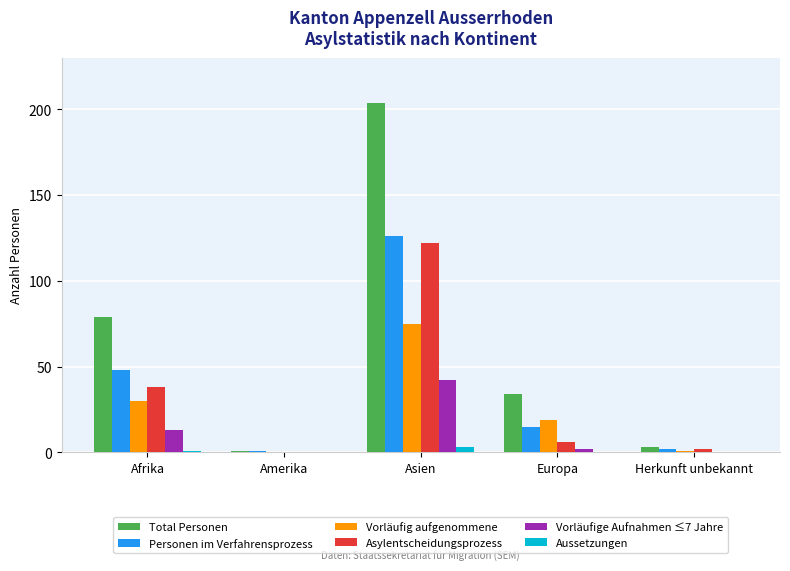

What is the sum of all Vorläufig aufgenommene values?

125